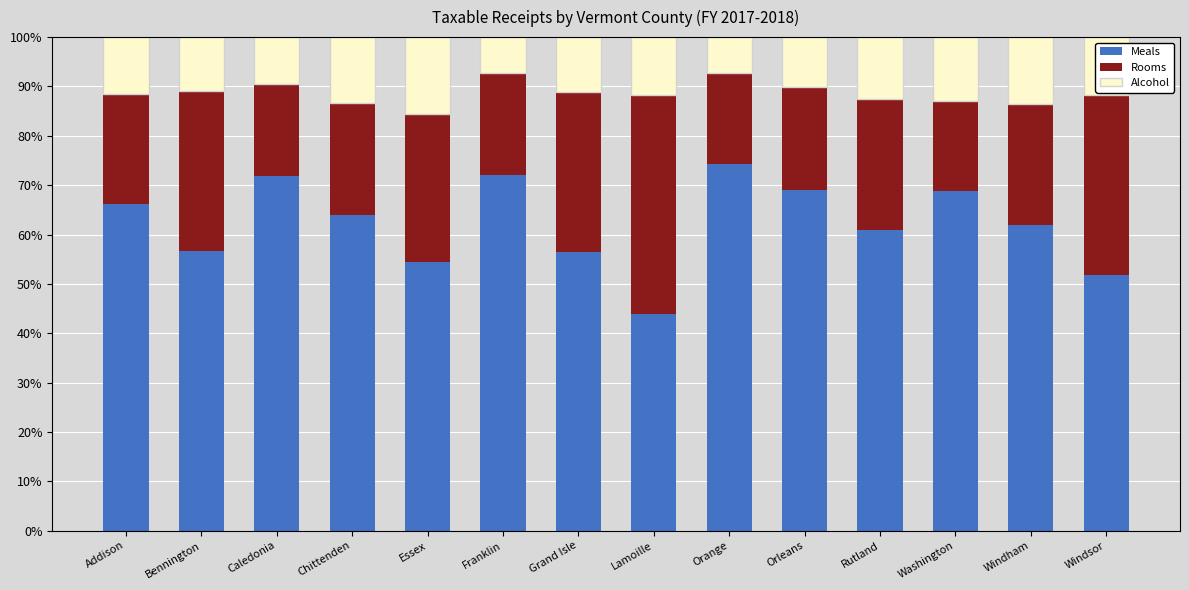

Is it true that Meals equals 25.1 at Lamoille?

False